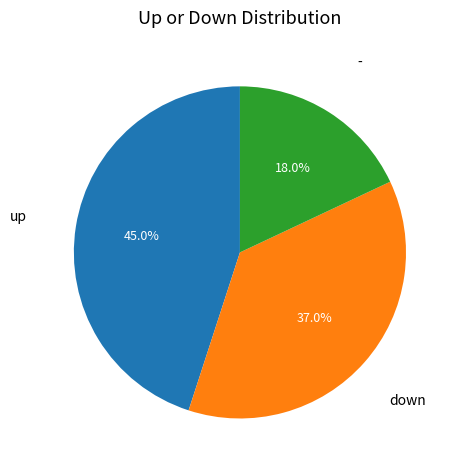

Count the number of slices in the pie.

3